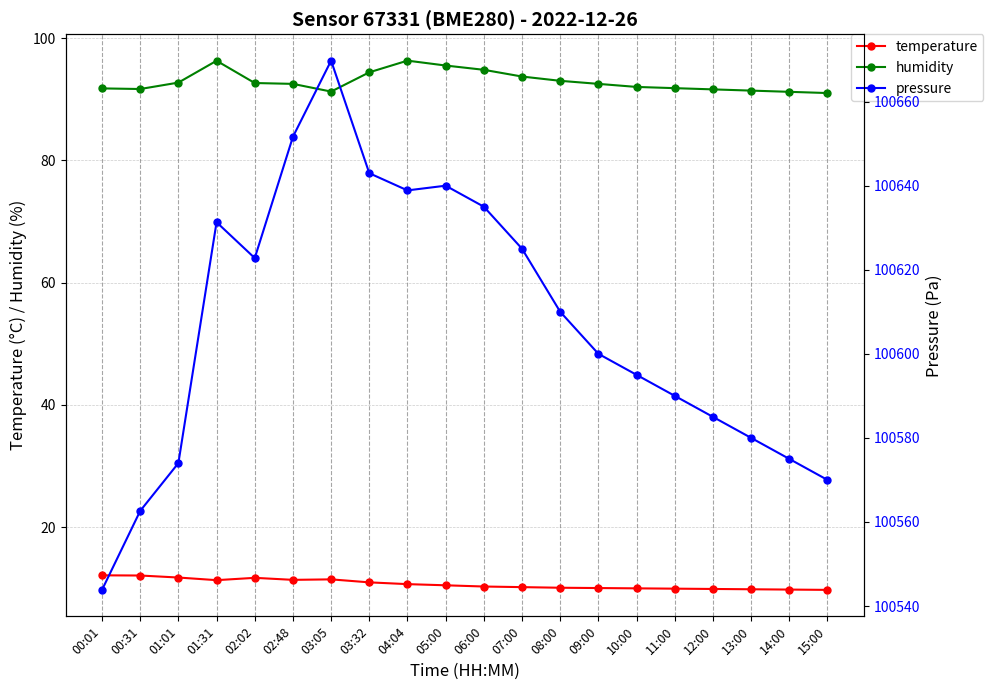

Which has a higher value, 08:00 or 05:00?

05:00